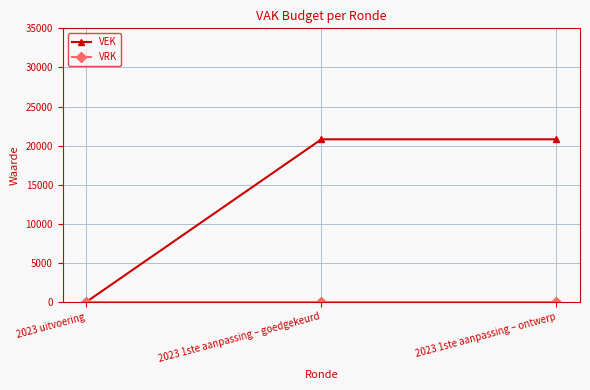

Which series has the largest range (max minus min)?

VEK